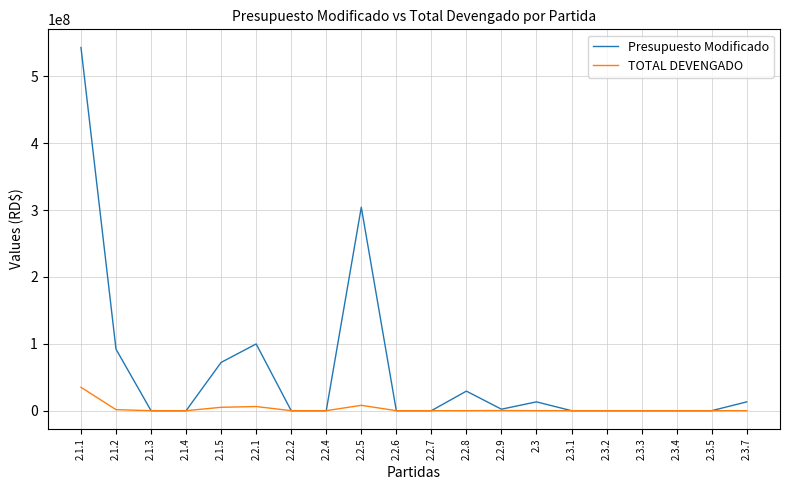

How many series are shown in this chart?

2